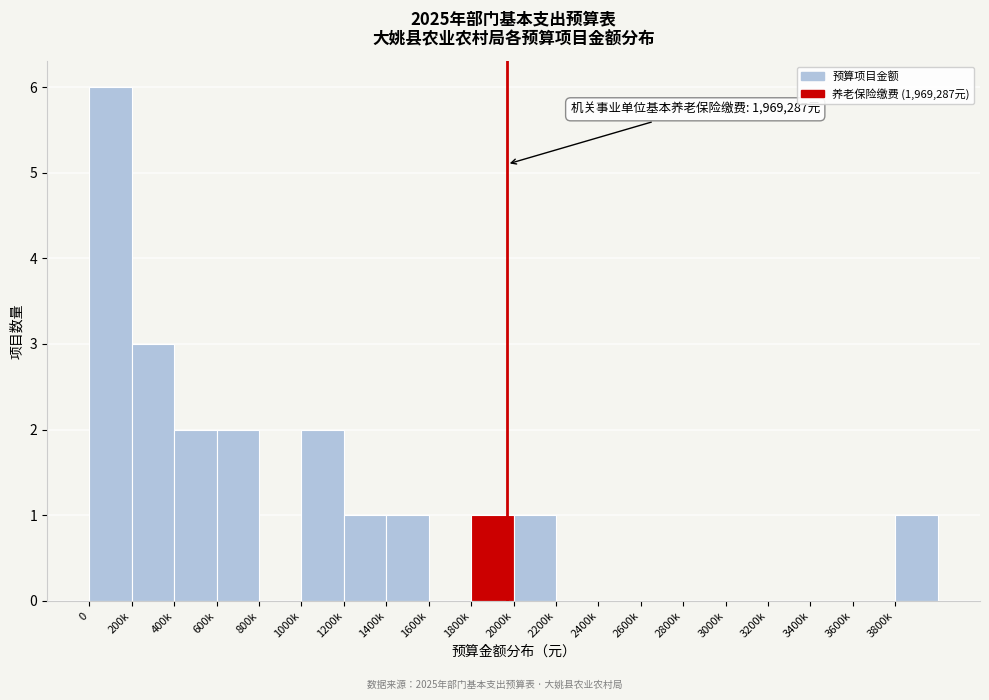

Reading left to right, extract all data points from this chart.

0=6	200k=3	400k=2	600k=2	800k=0	1000k=2	1200k=1	1400k=1	1600k=0	1800k=1	2000k=1	2200k=0	2400k=0	2600k=0	2800k=0	3000k=0	3200k=0	3400k=0	3600k=0	3800k=1